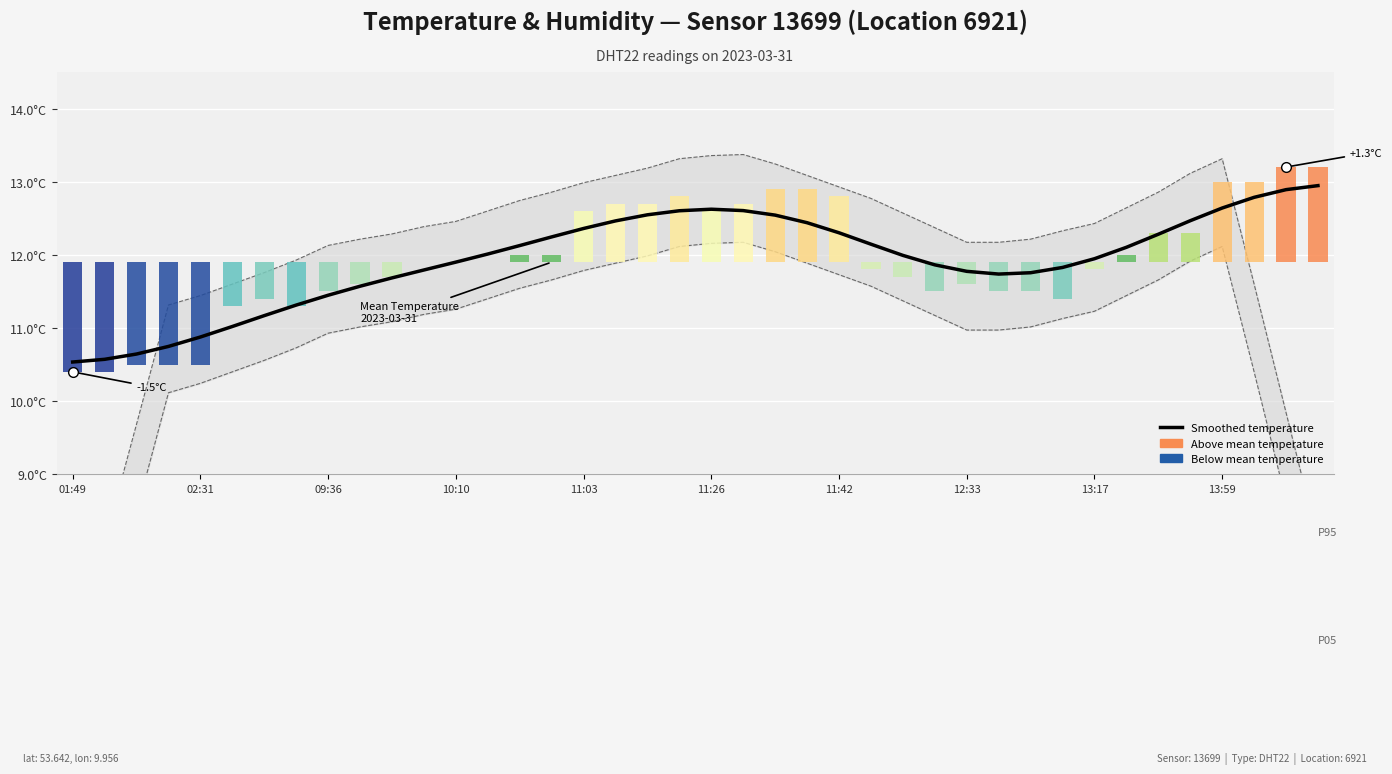

What is the difference between the maximum and minimum values?

2.4